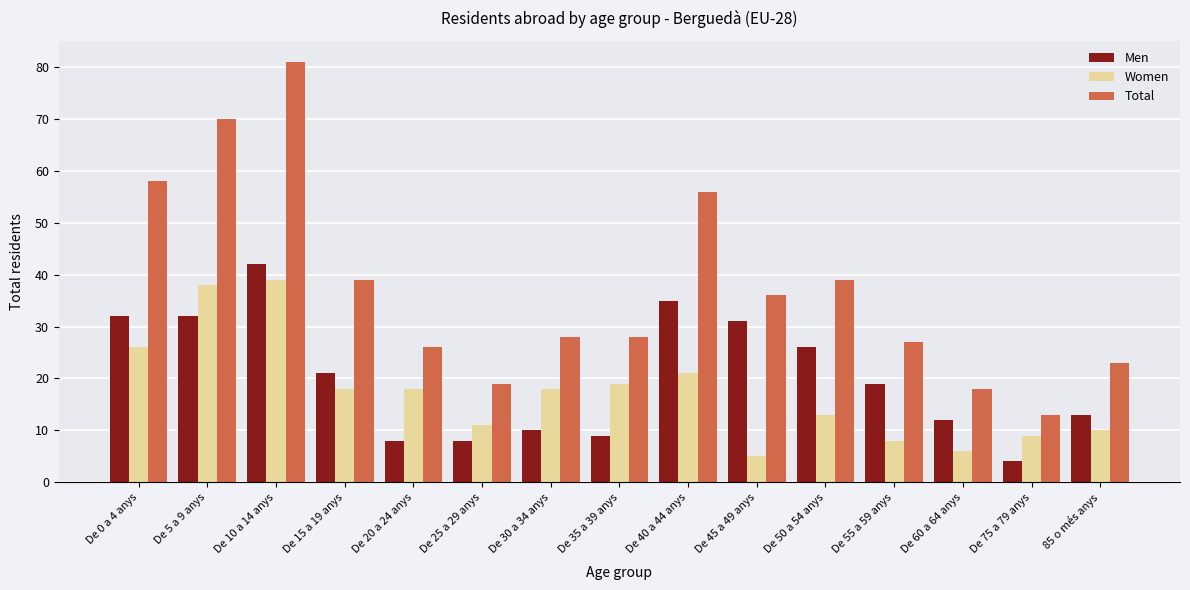

What is the difference between the Men values at De 55 a 59 anys and De 60 a 64 anys?

7